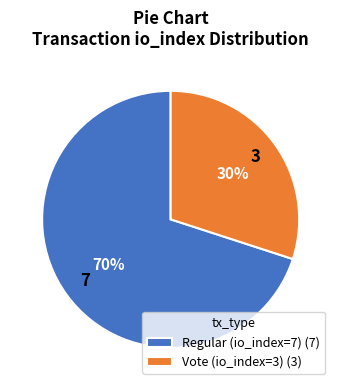

Combined, do Regular (io_index=7) and Vote (io_index=3) account for over 50%?

Yes